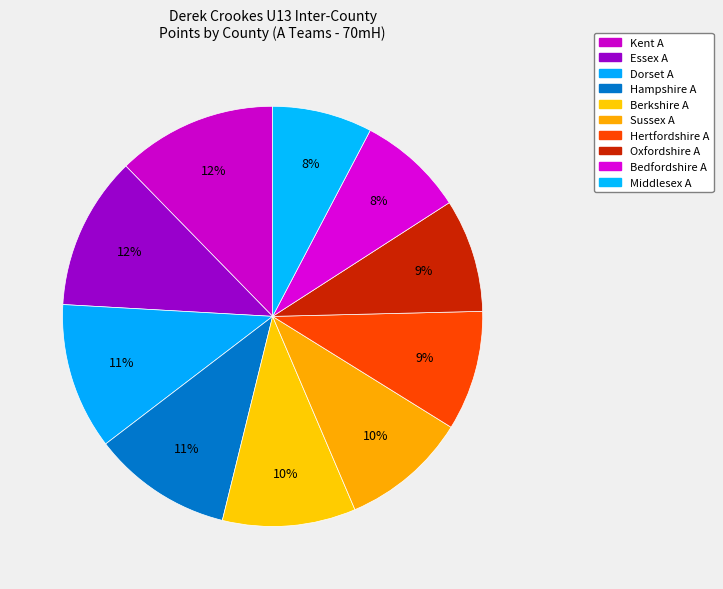

Does Middlesex A represent more than half of the total?

No